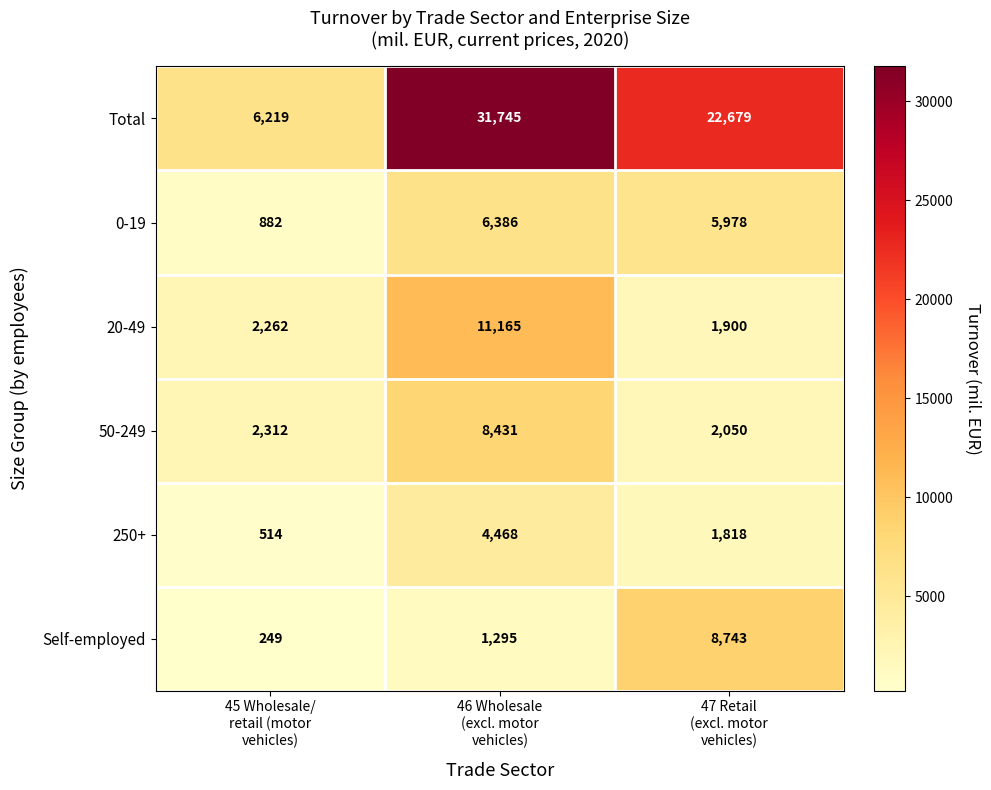

What is the sum of all Total values?

60643